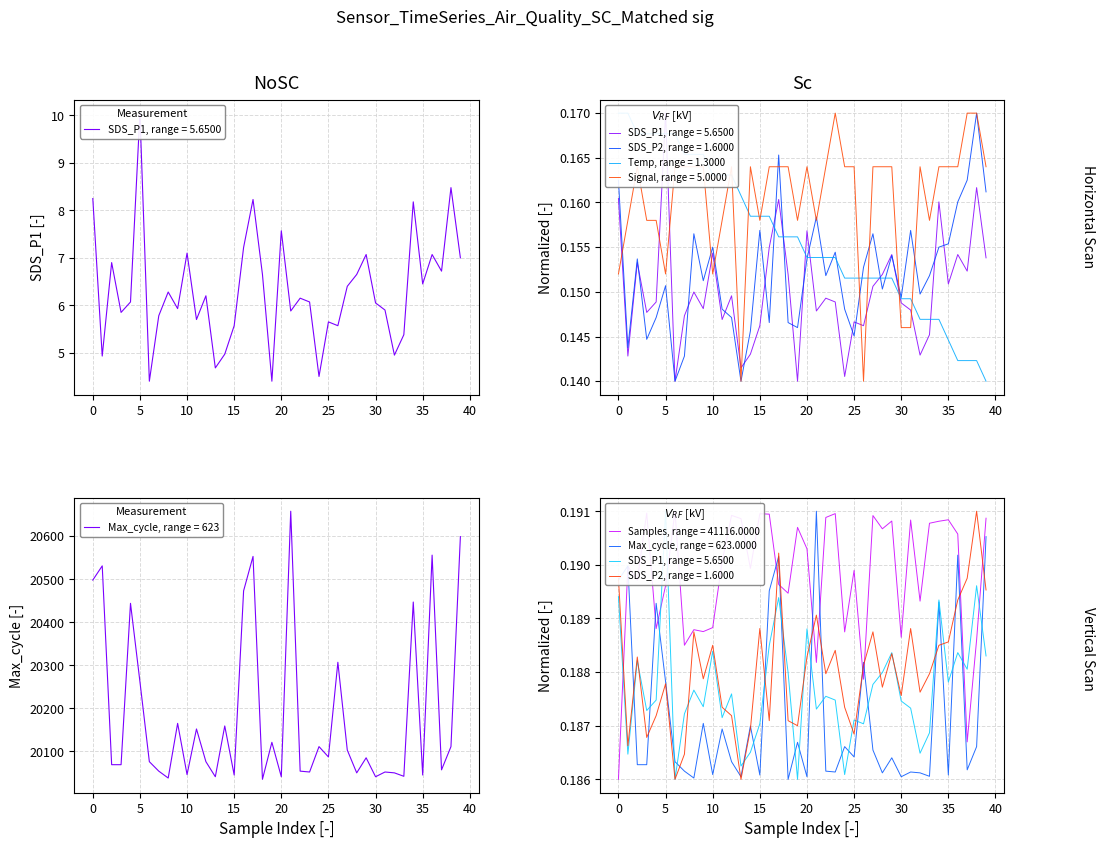

List the series in order of their peak value, lowest first.

Temp, Signal, SDS_P1, SDS_P2, Samples, Max_cycle